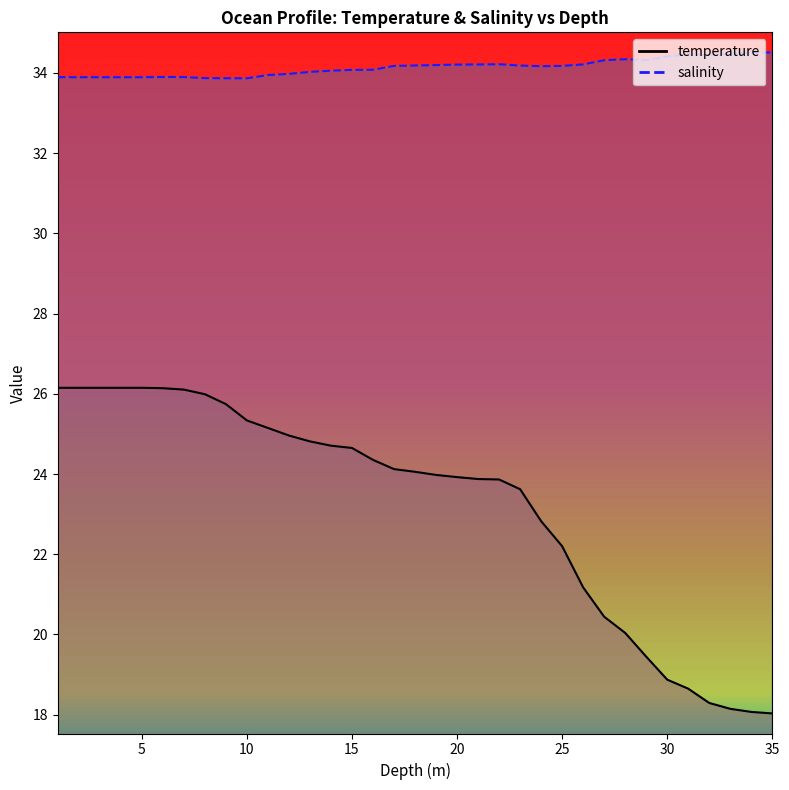

What is the total value across all series at 12.0?

58.9